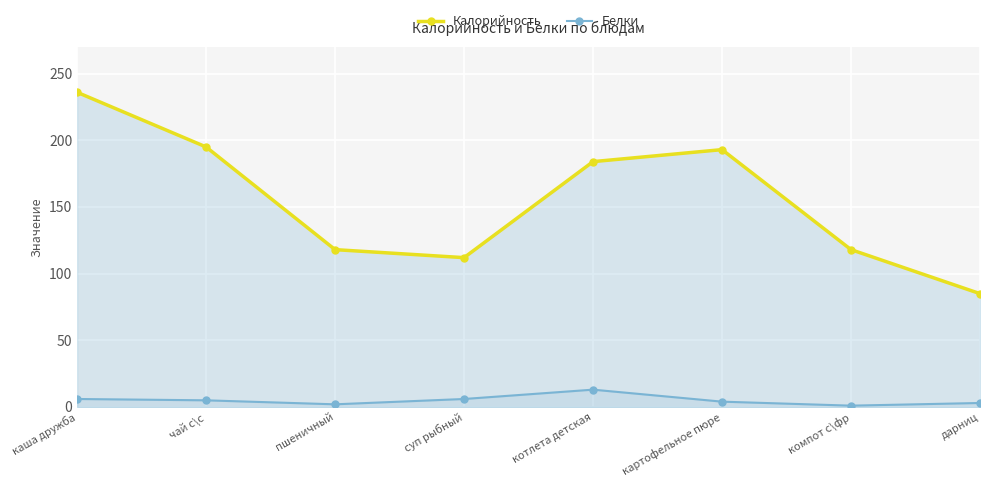

How many lines are shown in the chart?

2